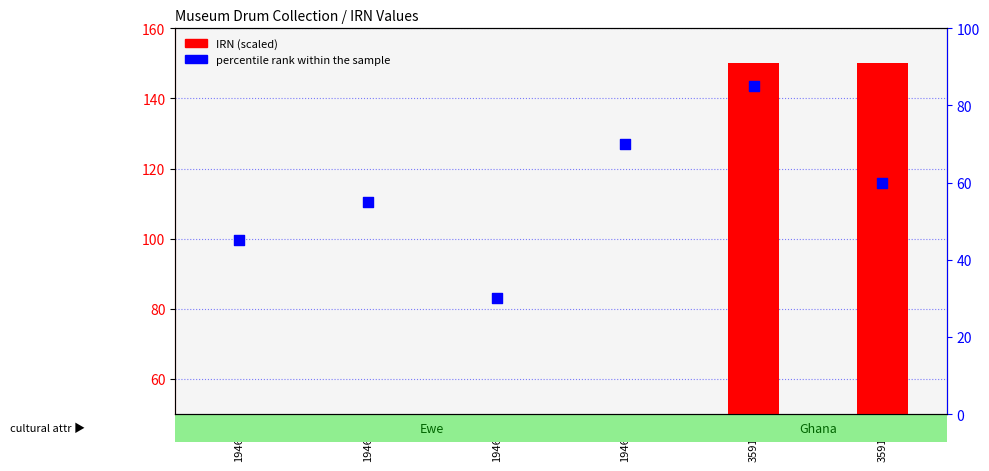

Which series has the largest total across all categories?

IRN (scaled)